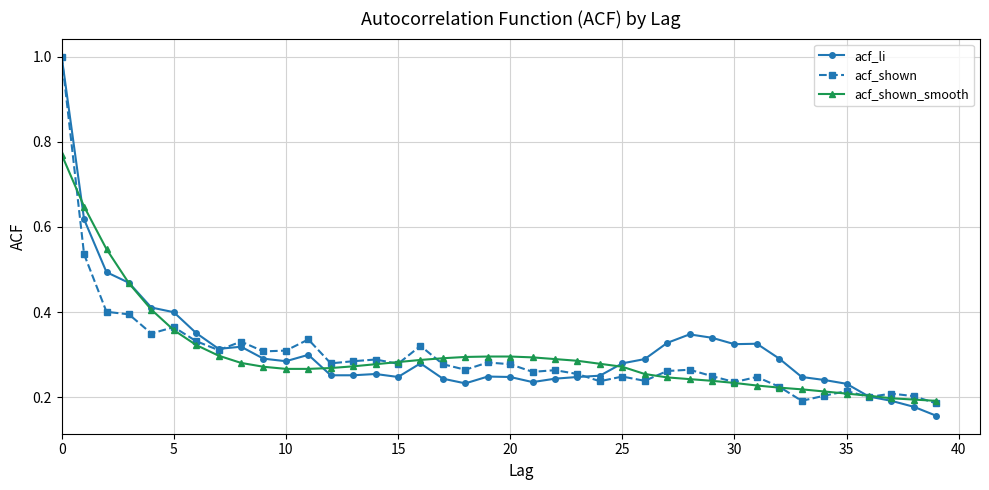

True or false: acf_shown has more than 0 points higher than both neighbors.

True